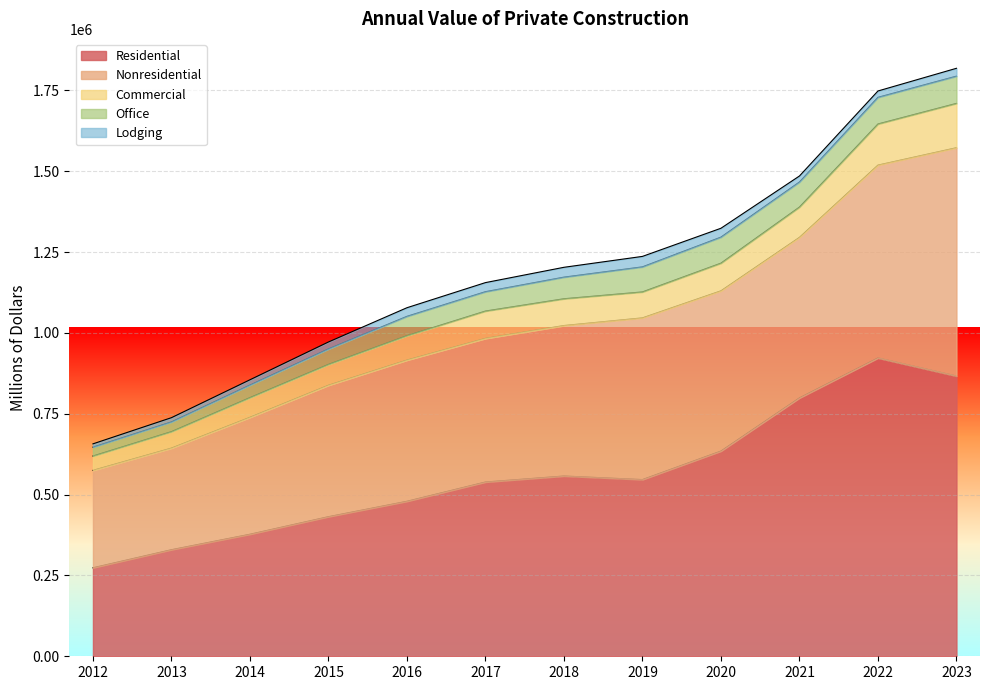

The Nonresidential series shows 705960 at 2021. True or false?

False